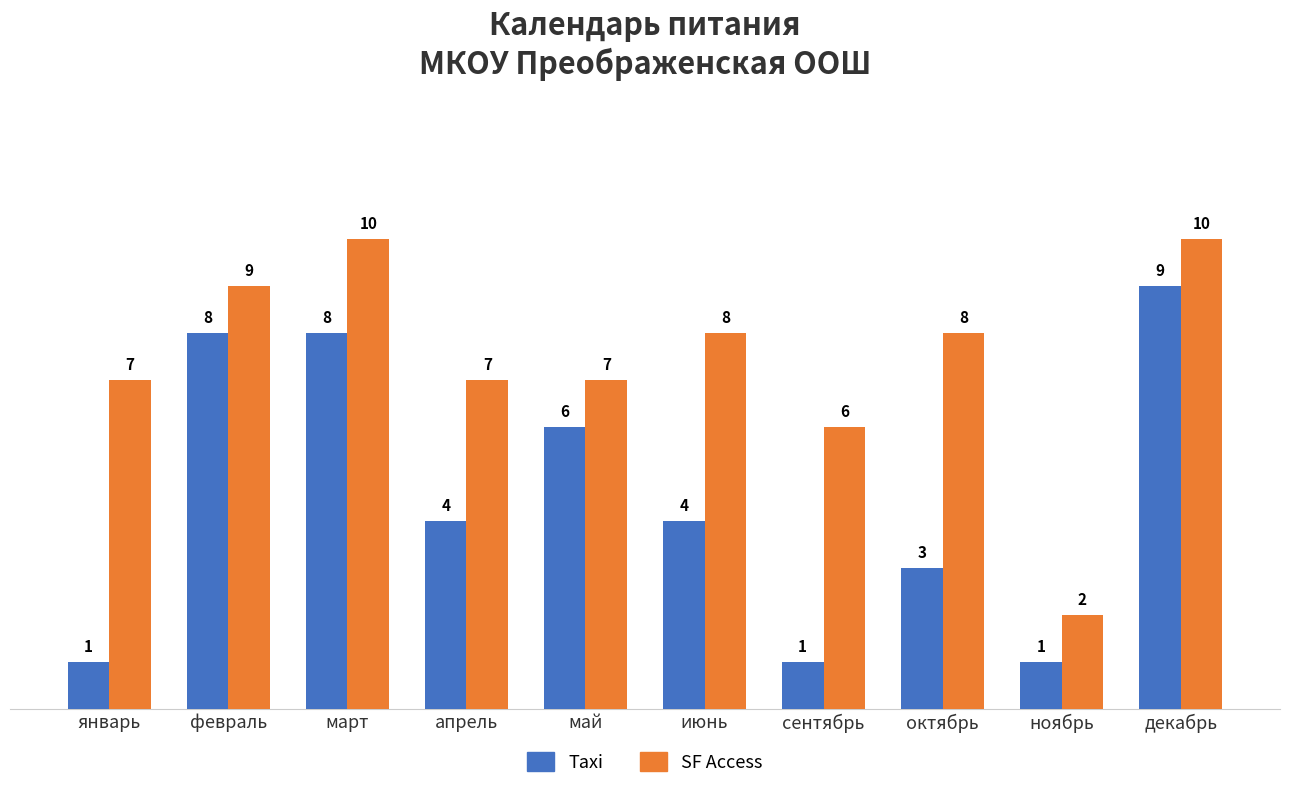

What position from the right is январь?

10